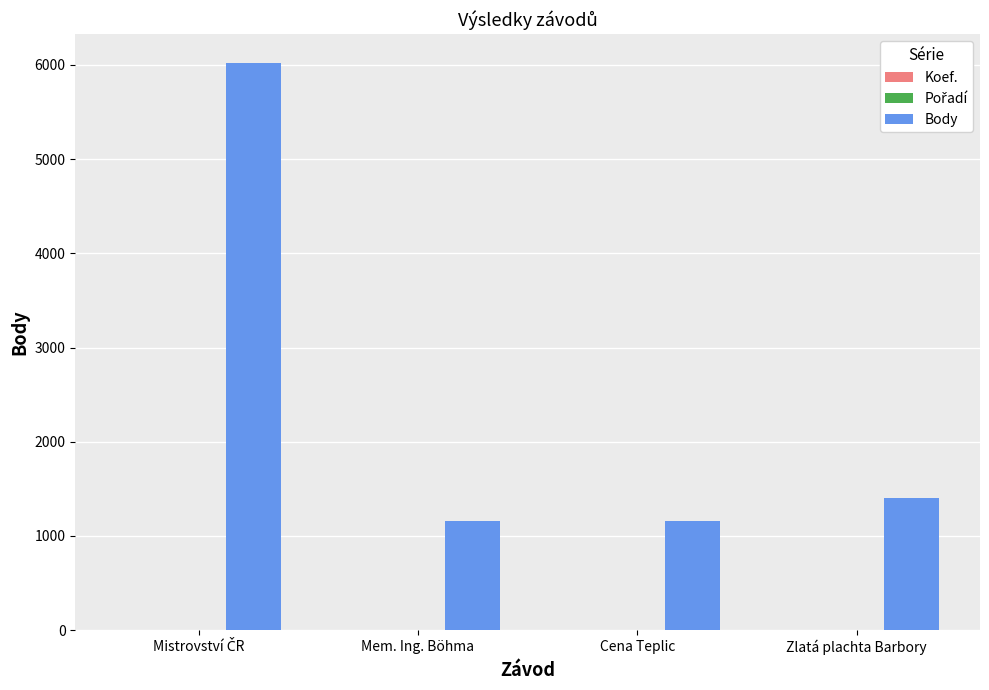

Is it true that Body equals 370 at Zlatá plachta Barbory?

False